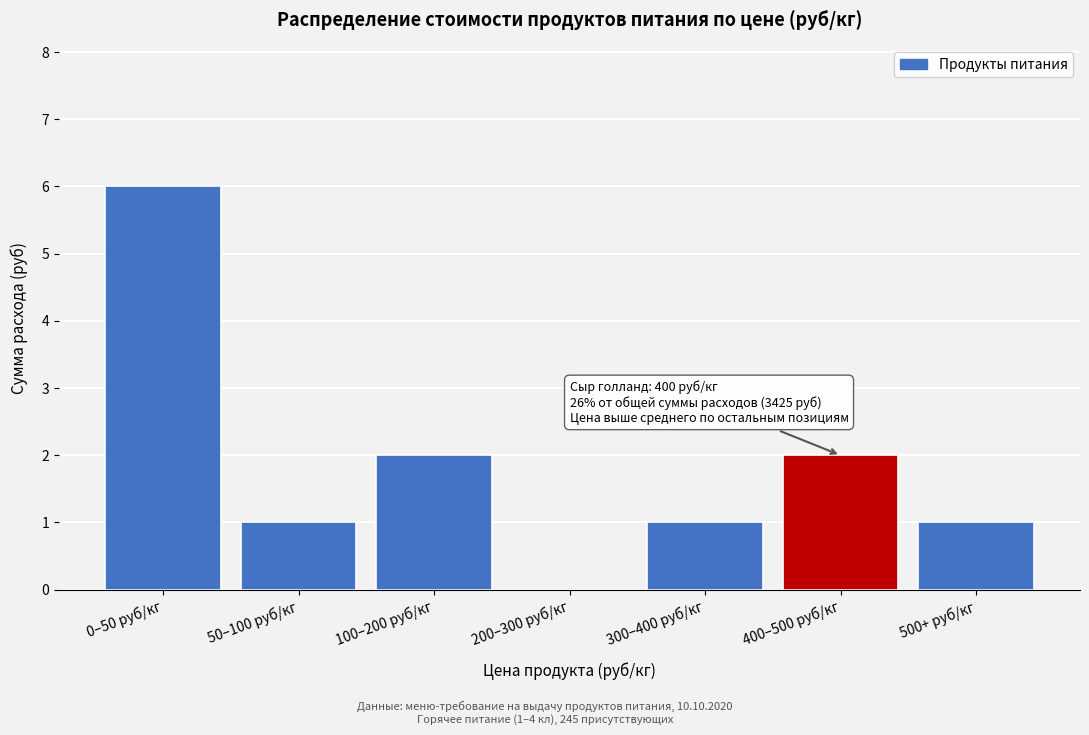

Reading right to left, extract all data points from this chart.

500+ руб/кг=1	400–500 руб/кг=2	300–400 руб/кг=1	200–300 руб/кг=0	100–200 руб/кг=2	50–100 руб/кг=1	0–50 руб/кг=6